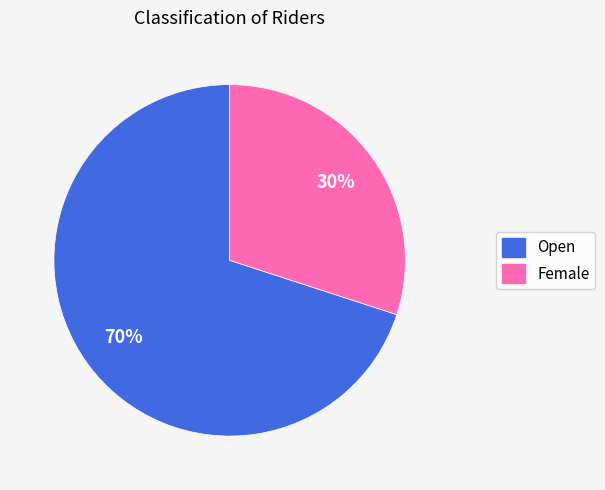

Is there a majority slice in this chart?

Yes